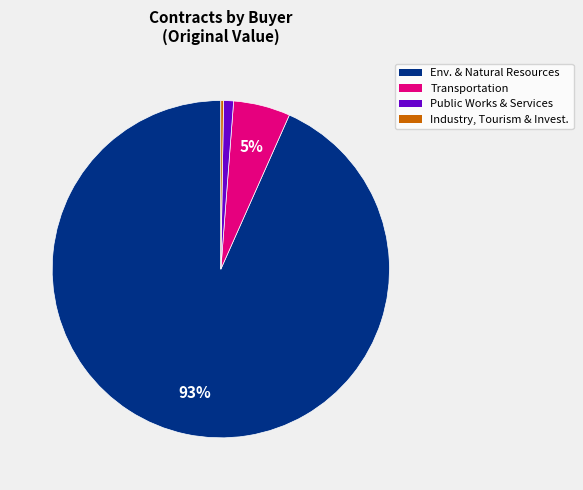

Which category accounts for the majority?

Env. & Natural Resources